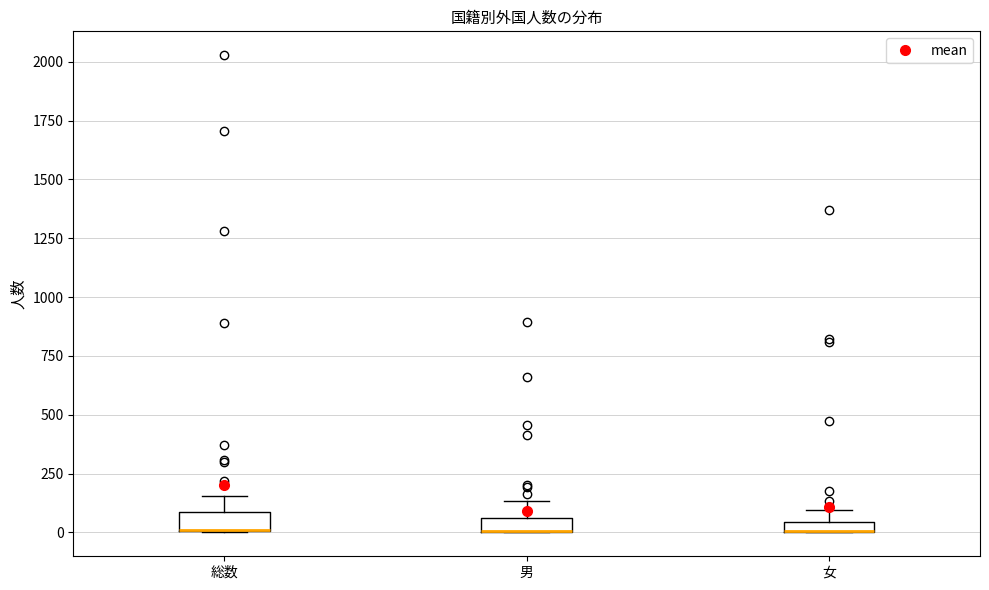

Where does the upper whisker of the box for 総数 end on the y-axis? The values are not printed on the chart, so give them approximately, as read against the axis.

150